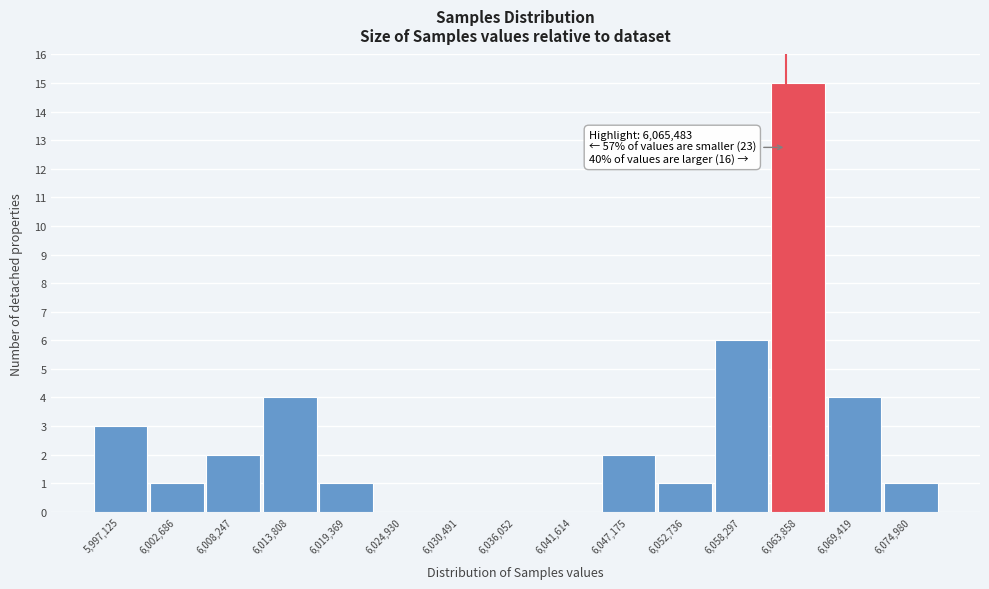

Reading left to right, transcribe all the data shown in this chart.

5,997,125=3	6,002,686=1	6,008,247=2	6,013,808=4	6,019,369=1	6,024,930=0	6,030,491=0	6,036,052=0	6,041,614=0	6,047,175=2	6,052,736=1	6,058,297=6	6,063,858=15	6,069,419=4	6,074,980=1